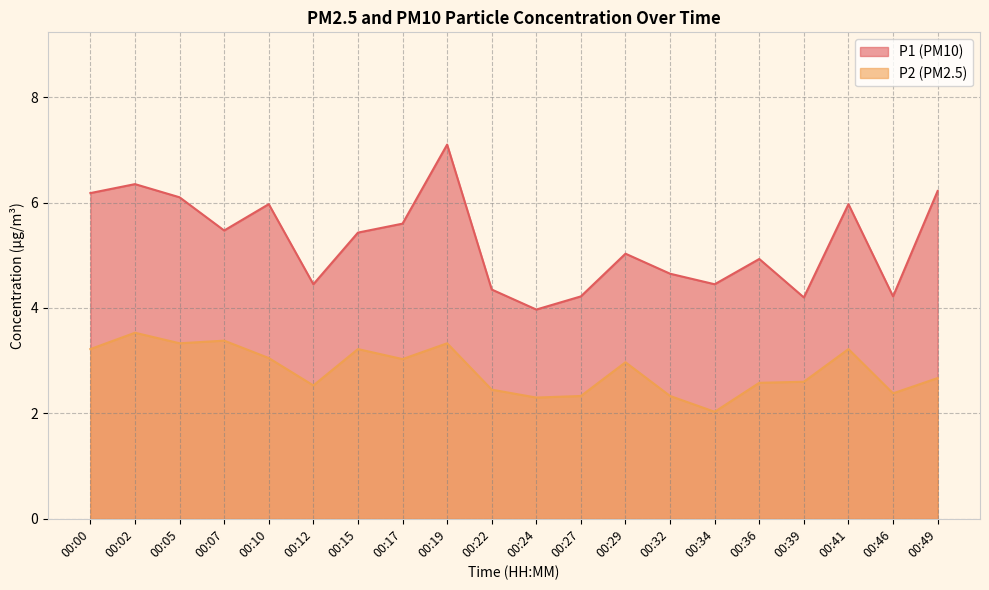

Reading left to right, what are all the values shown in this chart?

P1: 00:00=6.2	00:02=6.3	00:05=6.1	00:07=5.5	00:10=6.0	00:12=4.5	00:15=5.4	00:17=5.6	00:19=7.1	00:22=4.3	00:24=4.0	00:27=4.2	00:29=5.0	00:32=4.7	00:34=4.5	00:36=4.9	00:39=4.2	00:41=6.0	00:46=4.2	00:49=6.2
P2: 00:00=3.2	00:02=3.5	00:05=3.3	00:07=3.4	00:10=3.0	00:12=2.5	00:15=3.2	00:17=3.0	00:19=3.3	00:22=2.5	00:24=2.3	00:27=2.3	00:29=3.0	00:32=2.3	00:34=2.0	00:36=2.6	00:39=2.6	00:41=3.2	00:46=2.4	00:49=2.7